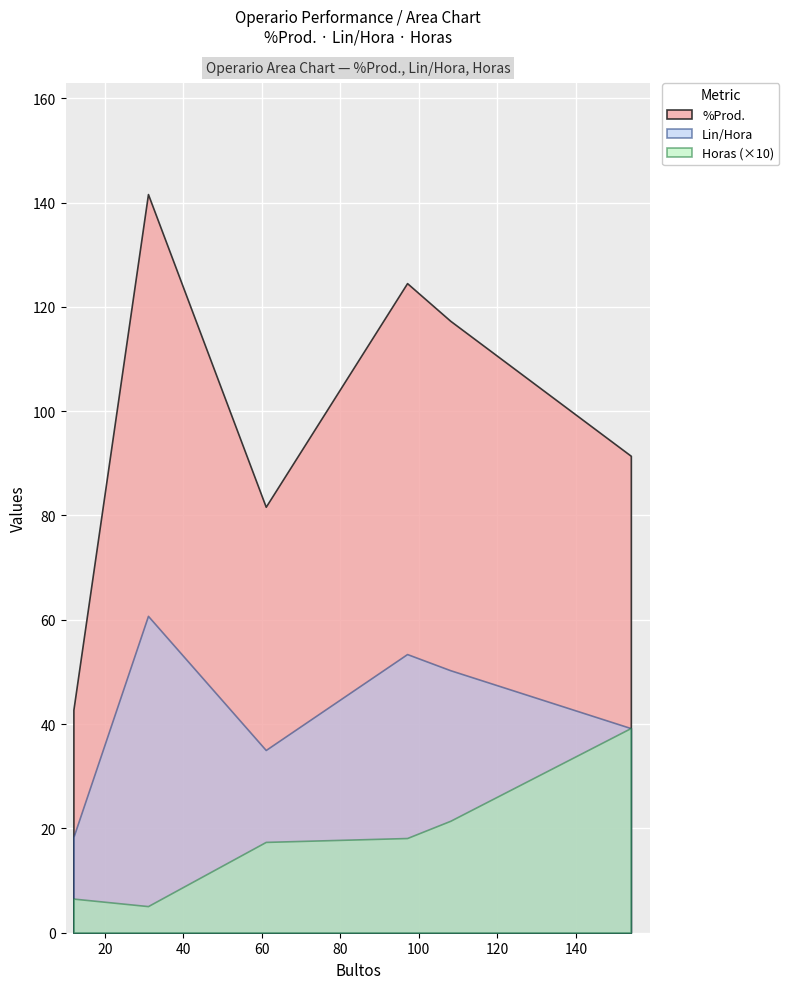

How many lines are shown in the chart?

3